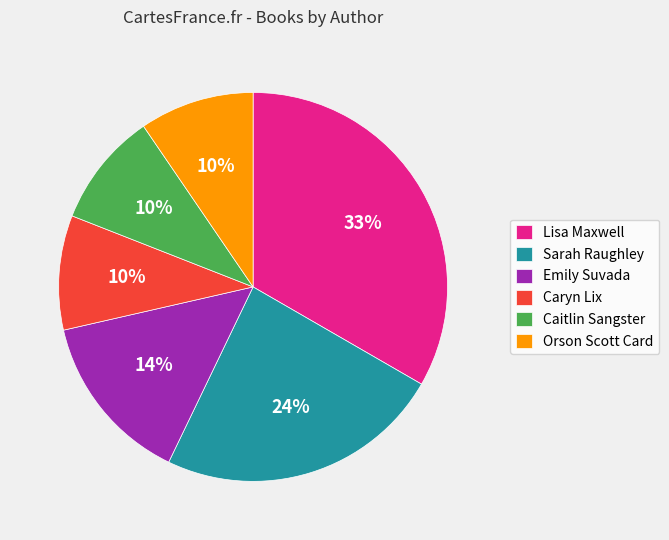

Do Orson Scott Card and Caryn Lix together represent more than half of the pie?

No